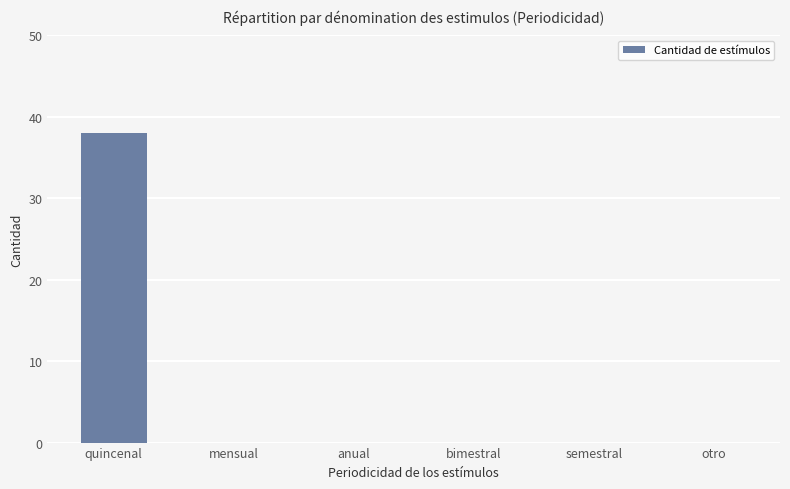

The chart shows a value of 18 at bimestral. True or false?

False